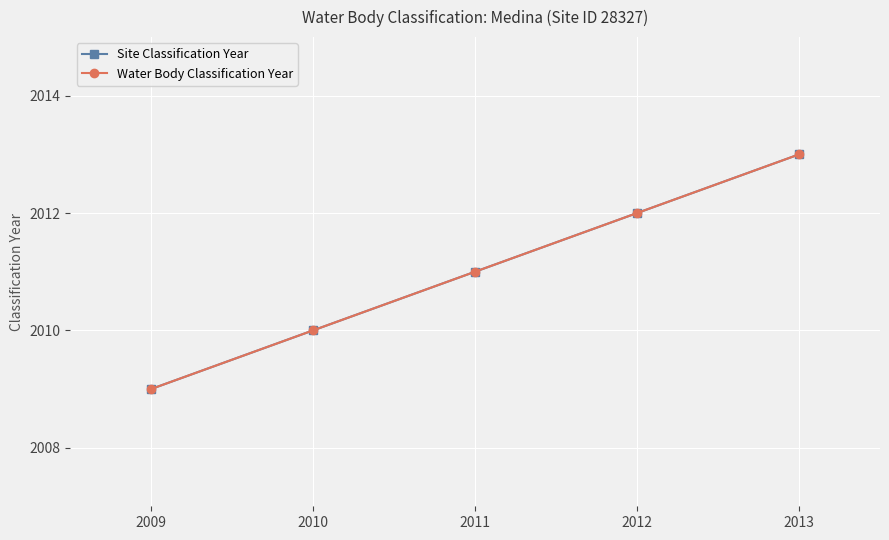

Is this an area chart (filled region under the line)?

No